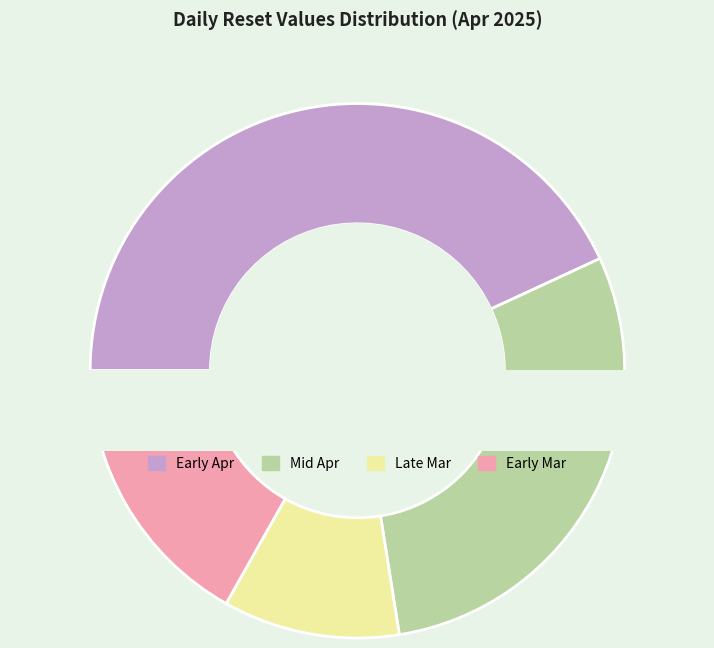

What percentage is the 2025-04-04 slice, to the nearest percent?

6%